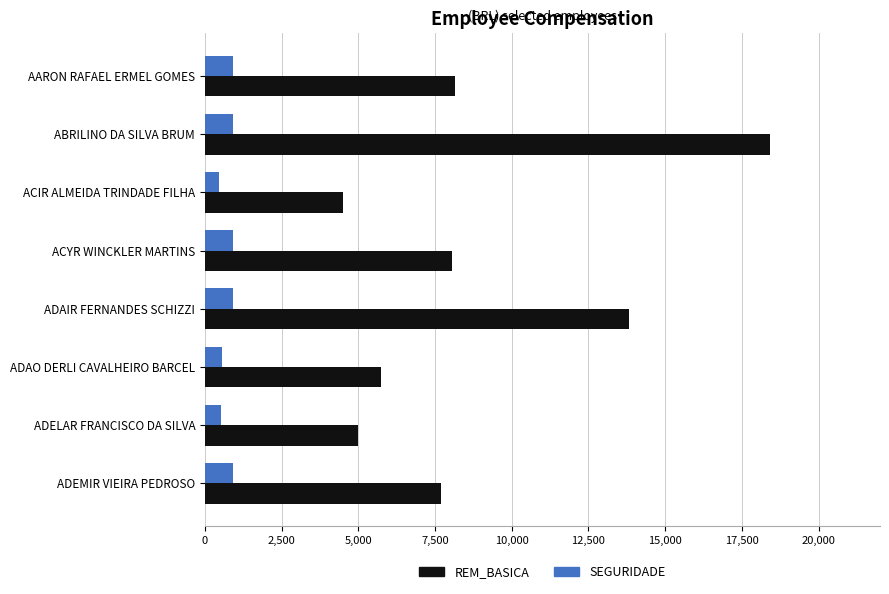

What is the spread (max minus min) of values at ACIR ALMEIDA TRINDADE FILHA?

4057.7